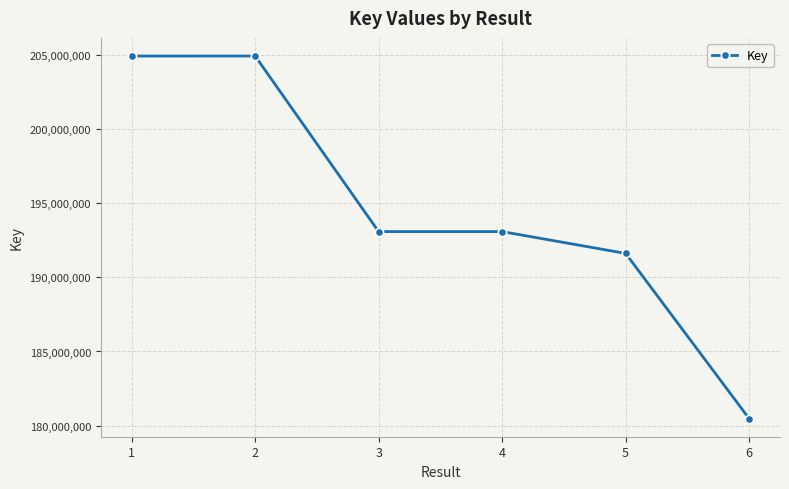

What is the value of the 1st point from the left?

204925818